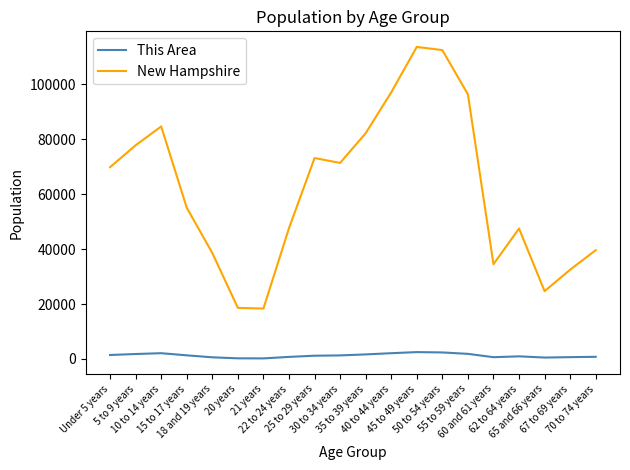

True or false: New Hampshire and This Area intersect in this chart.

False